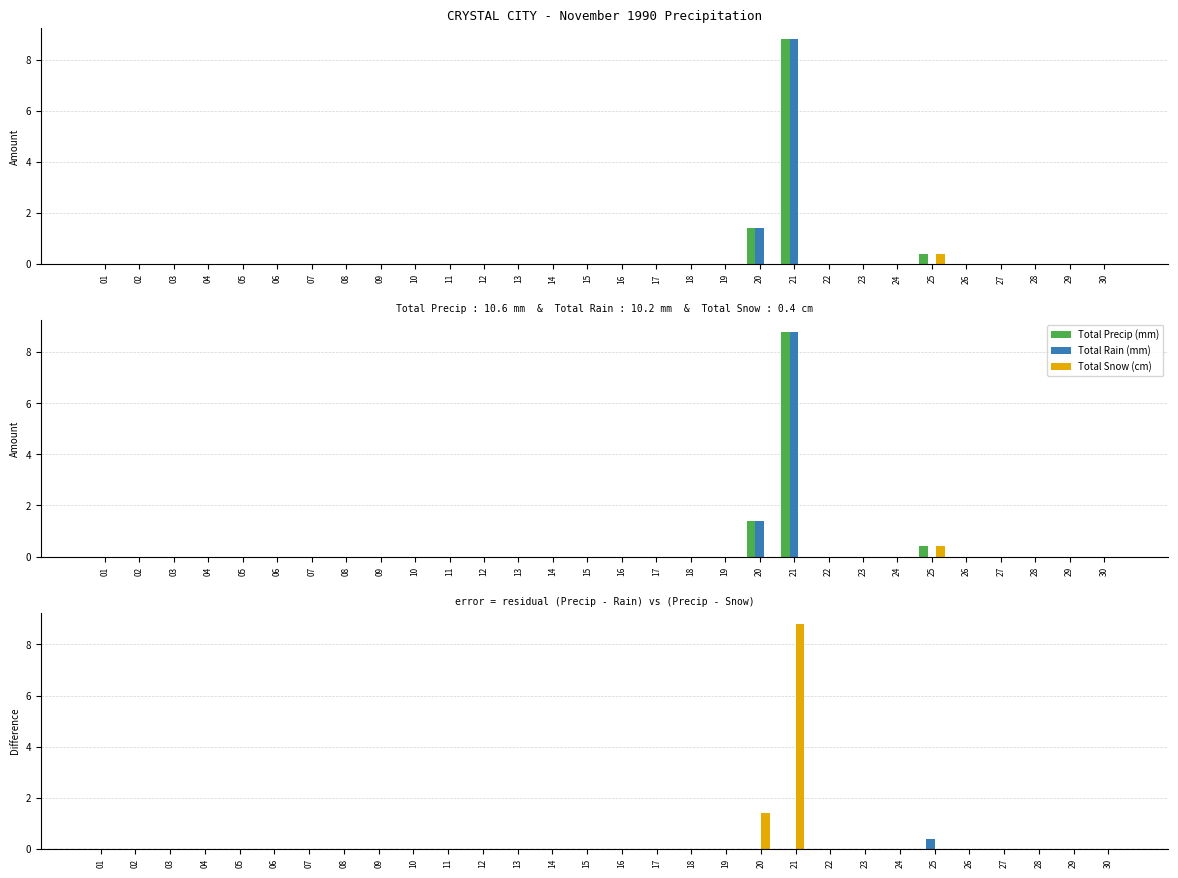

How many values in Precip - Snow are above zero?

2